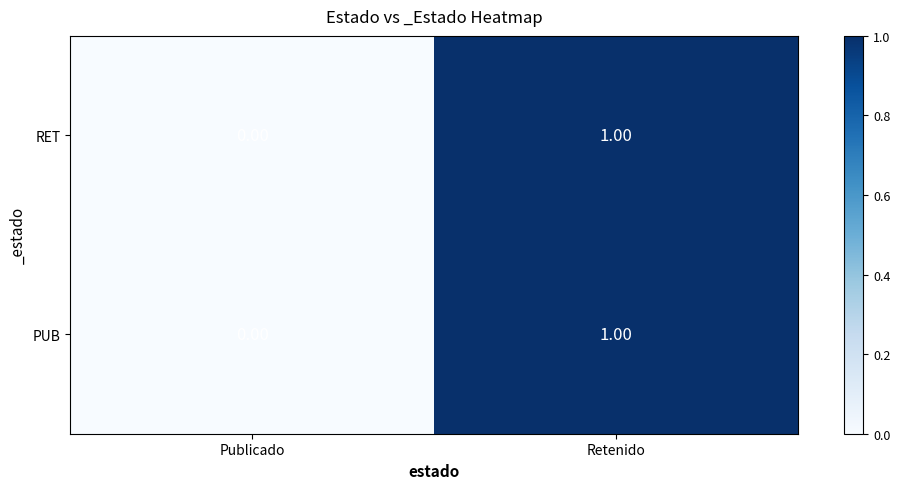

At which category is the sum across all series the highest?

Retenido